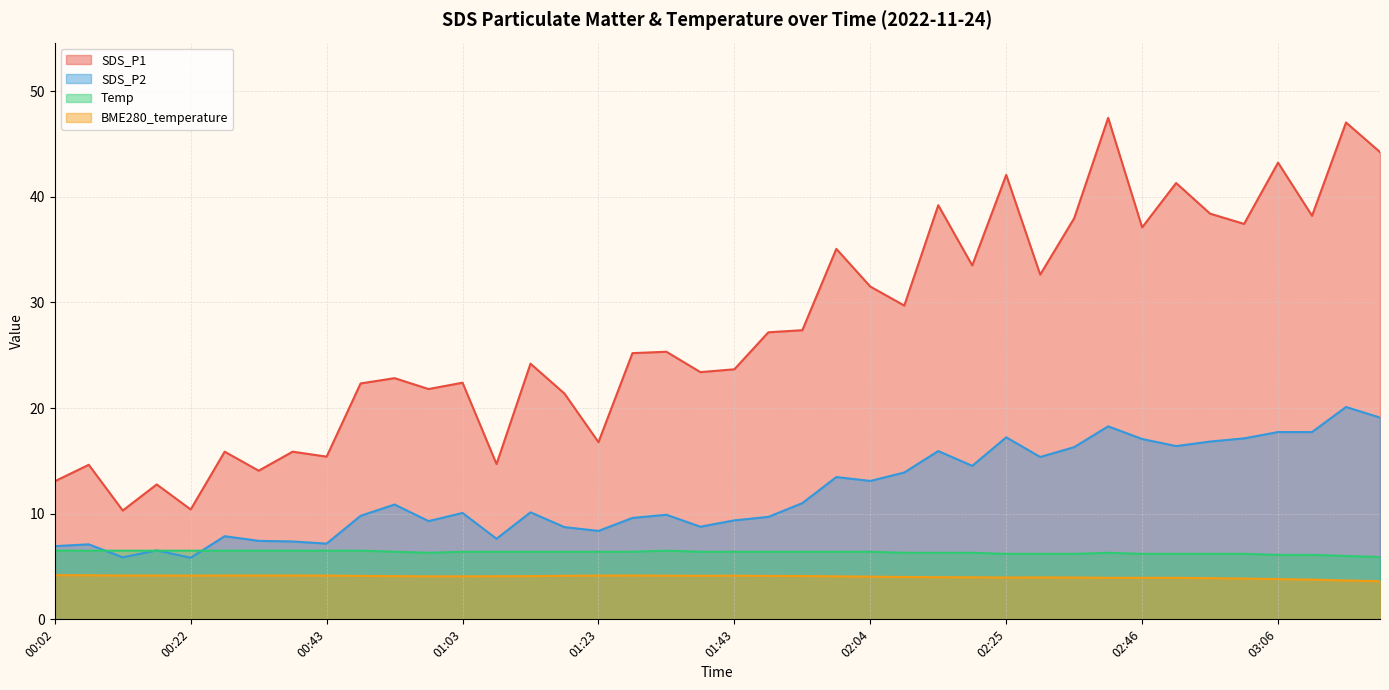

Which label corresponds to the largest value in the chart?

00:02